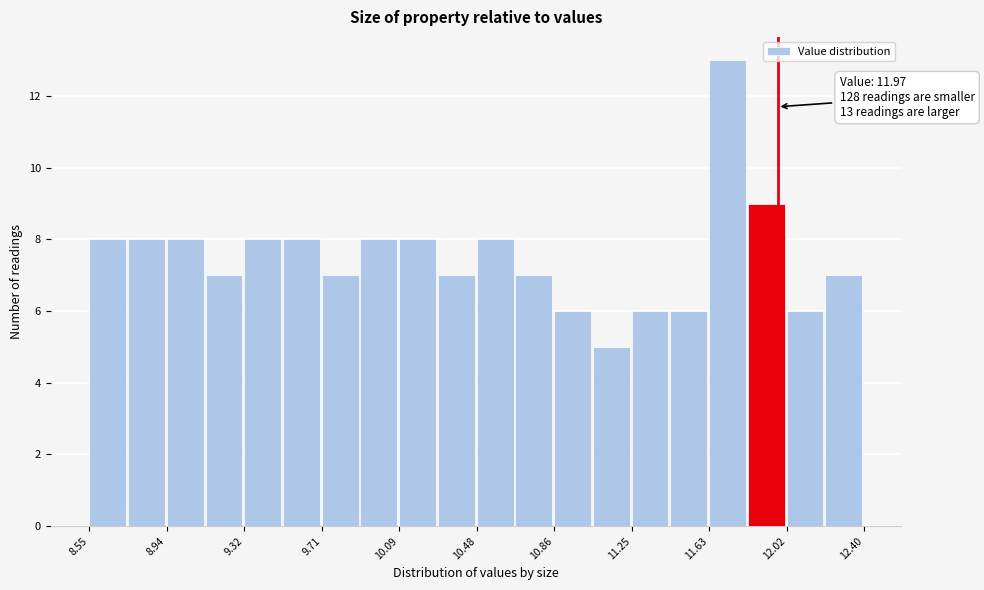

Around what value on the x-axis is the tallest bar? Give the approximate position of its centre, as read against the axis.

11.70